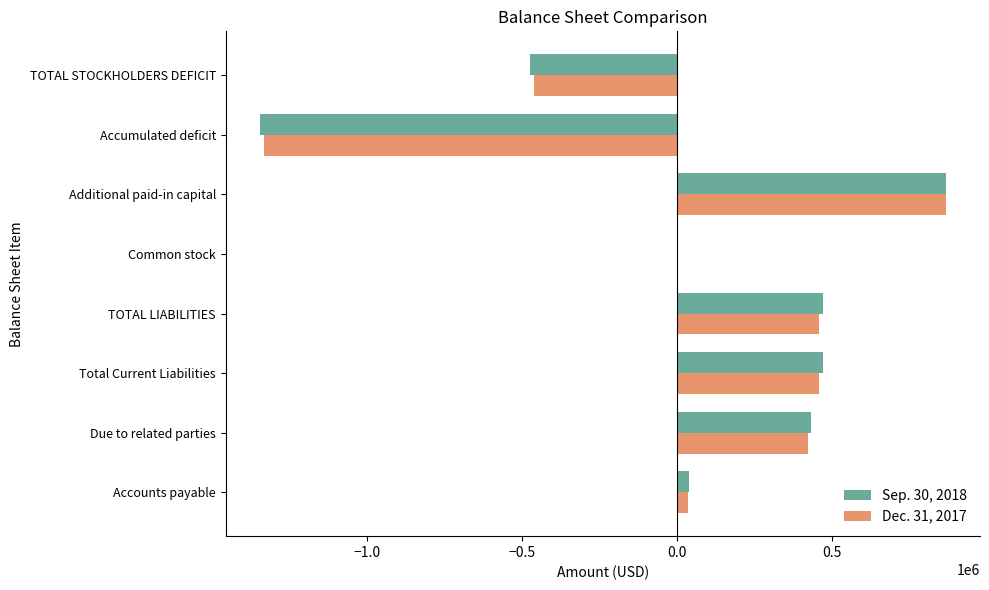

True or false: Sep. 30, 2018 has a value of -1343933 at Accumulated deficit.

True